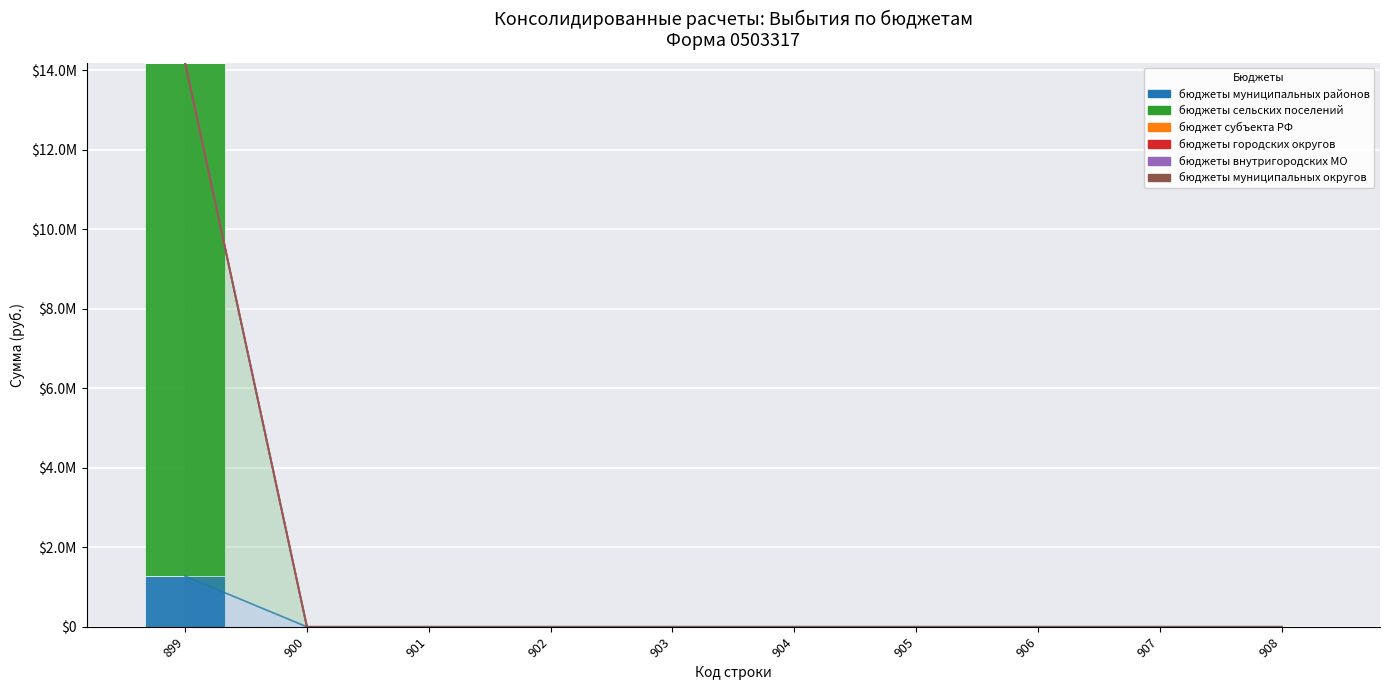

Which series has the largest total across all categories?

бюджеты сельских поселений